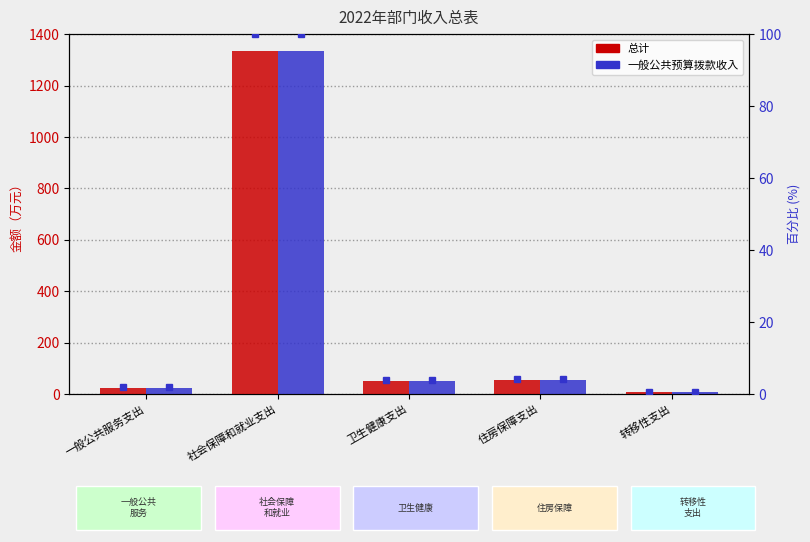

At which category is the sum across all series the highest?

社会保障和就业支出